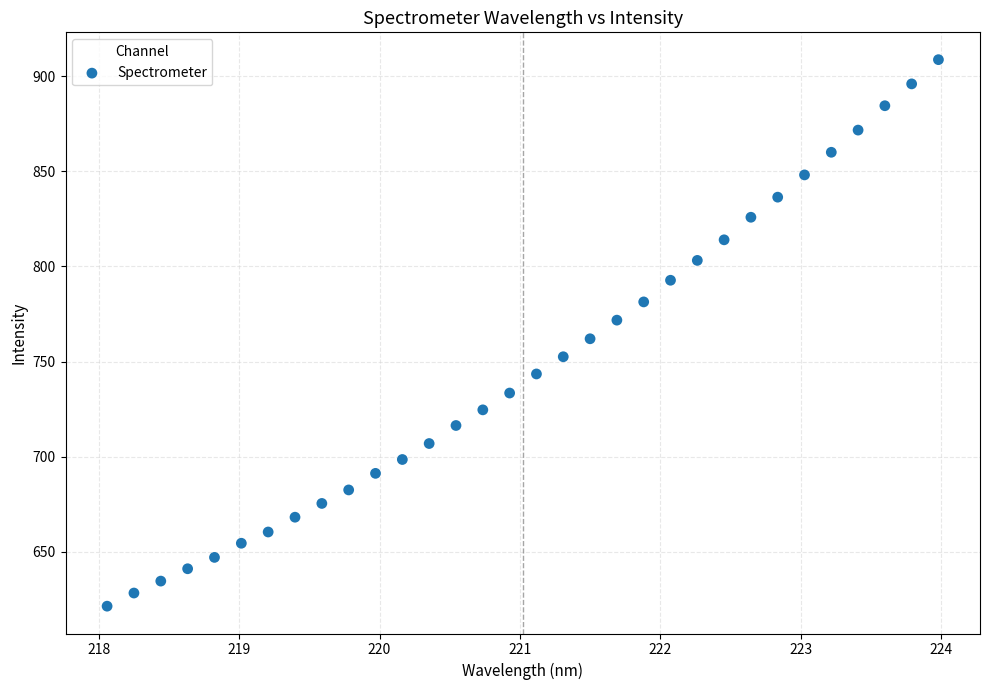

What is the range of X values (max minus min)?

5.9